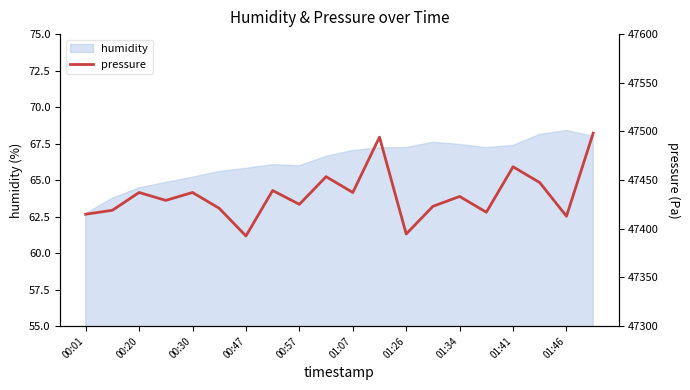

What is the highest value of the humidity series?

68.4